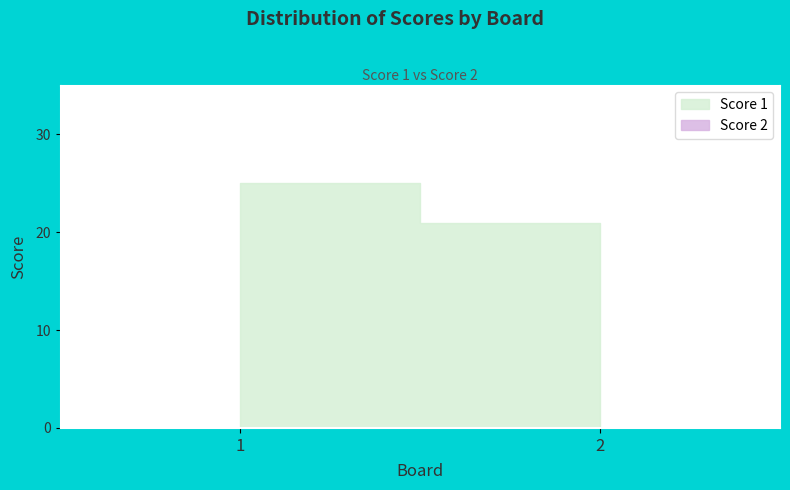

Which series has the largest total across all categories?

Score 1